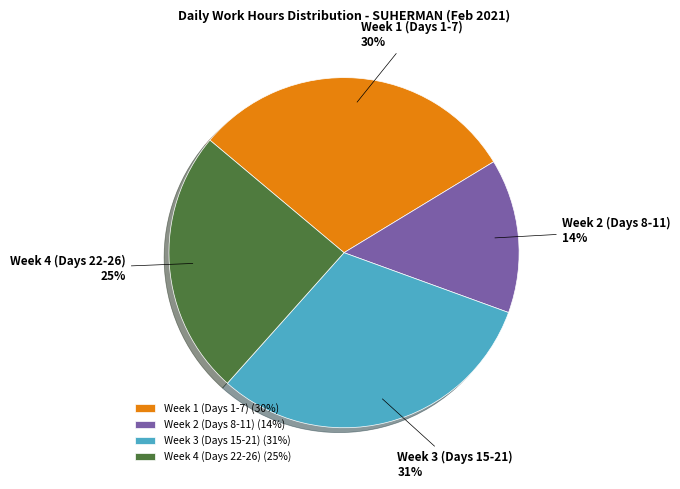

Is Week 4 (Days 22-26) the majority of the pie?

No